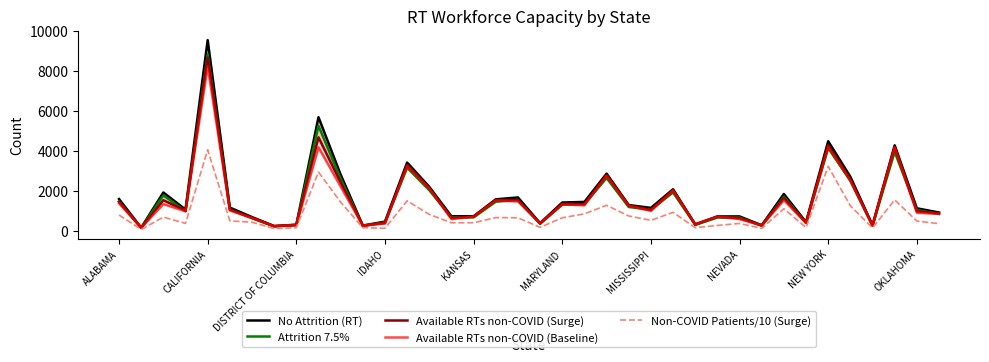

What is the difference between the highest and lowest values at 13?

1907.9